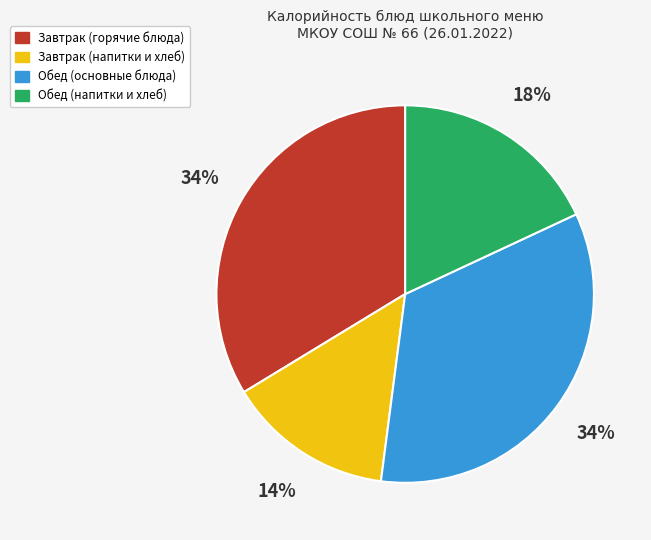

Is there any slice that represents more than half of the pie?

No